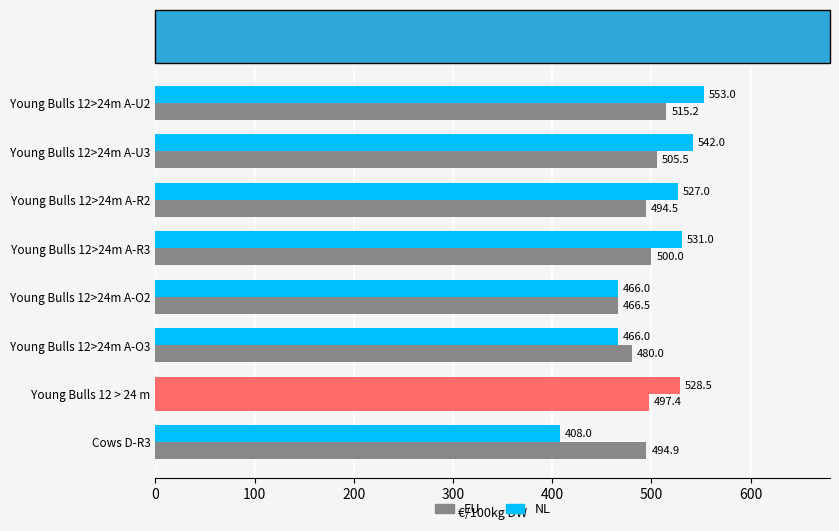

At how many categories does at least one series exceed 437?

8